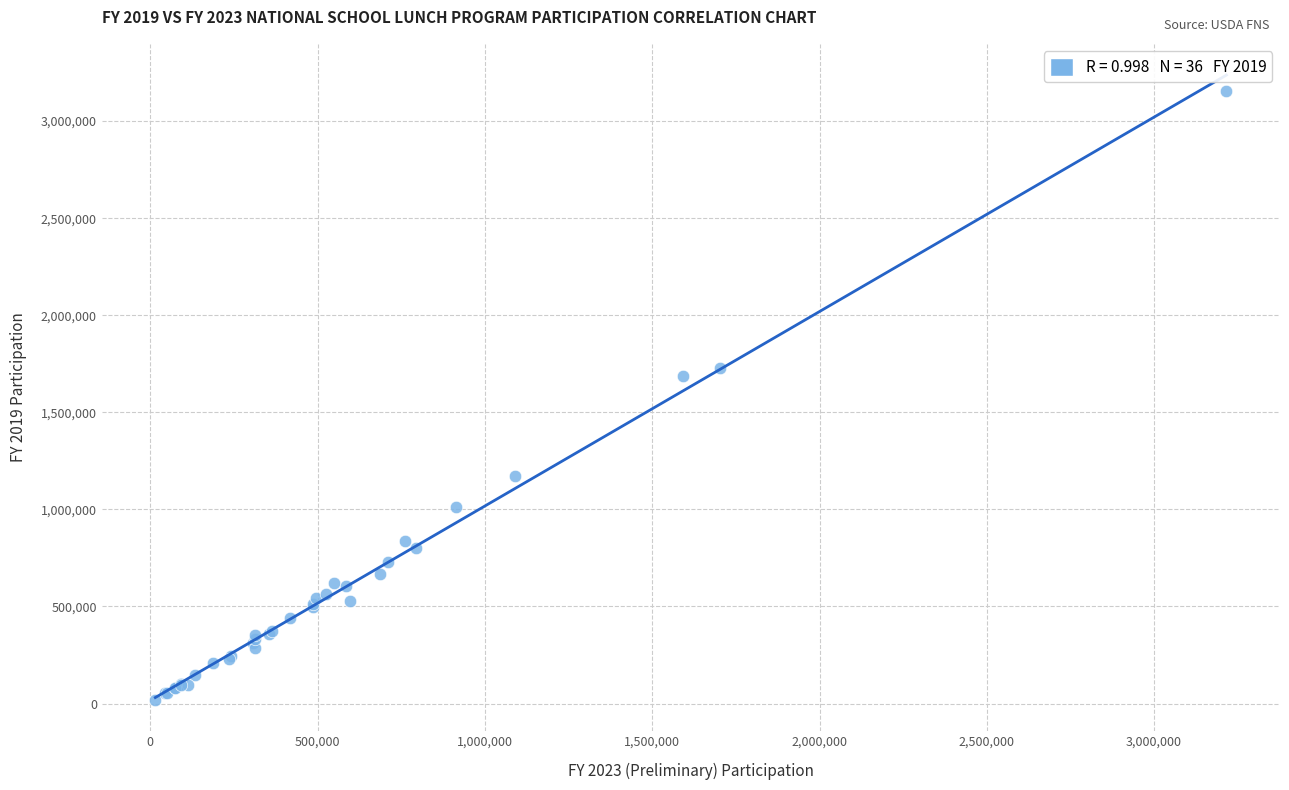

What Y value in the scatter plot is closest to 1586316?

1688387.6